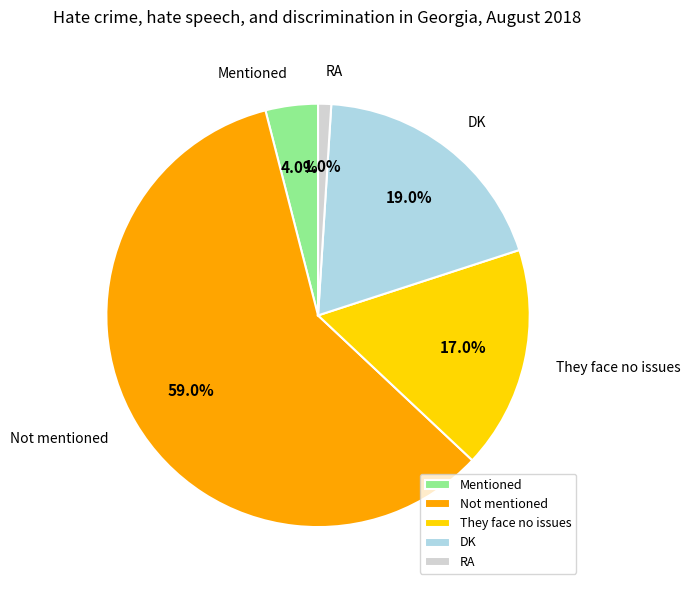

Does Not mentioned account for over 50% of the chart?

Yes